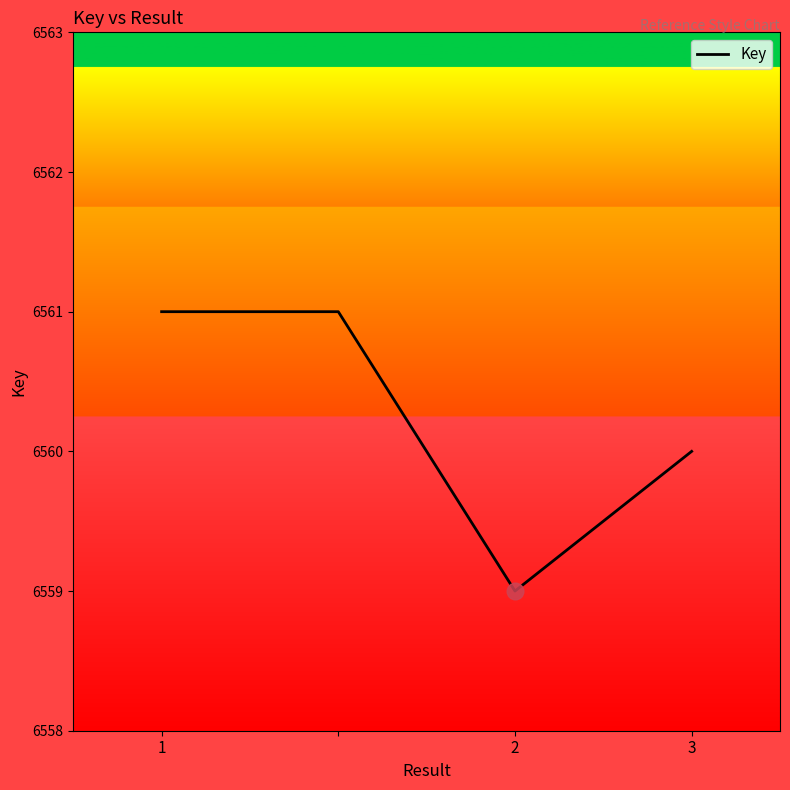

What is the sum of all values?

26241